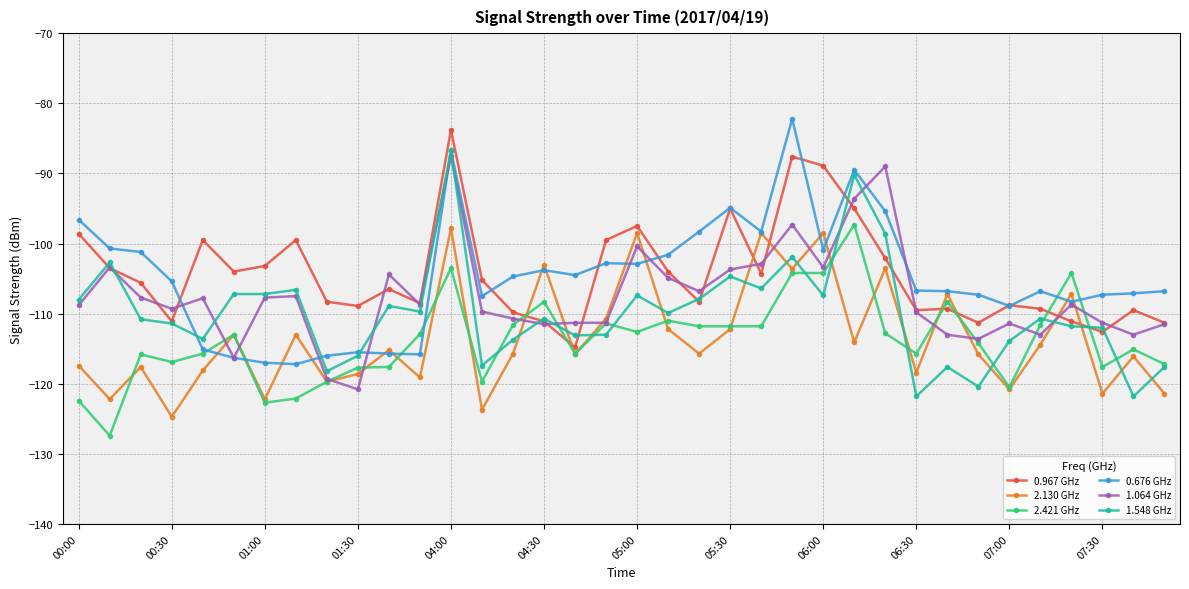

True or false: 2.130 GHz and 1.548 GHz intersect in this chart.

True